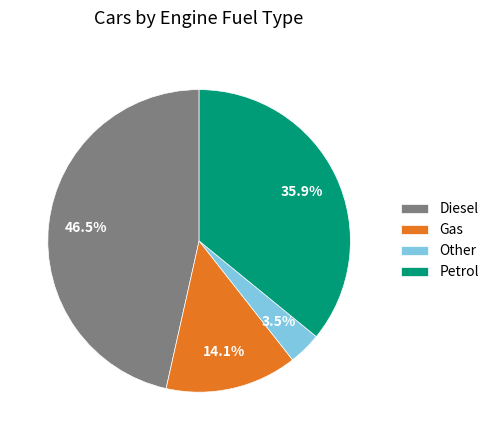

Between Diesel and Gas, which is larger?

Diesel